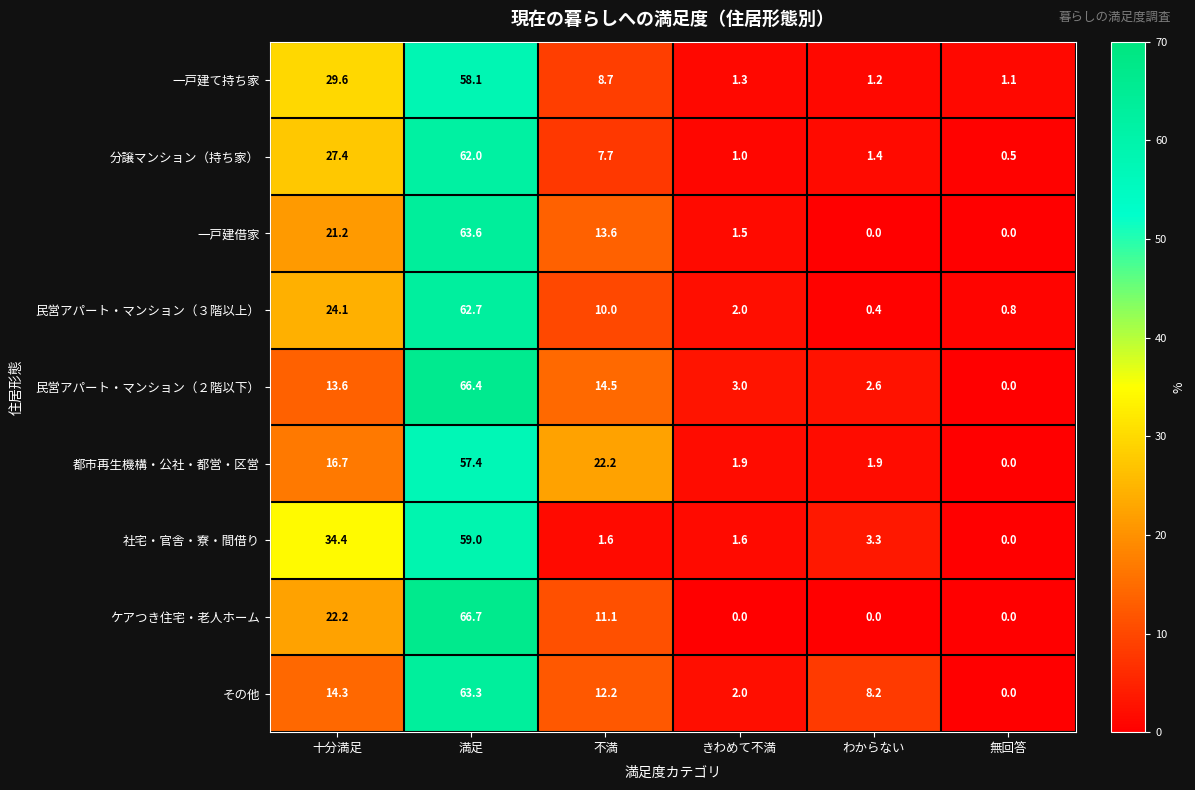

What is the sum of all 民営アパート・マンション（３階以上） values?

100.0